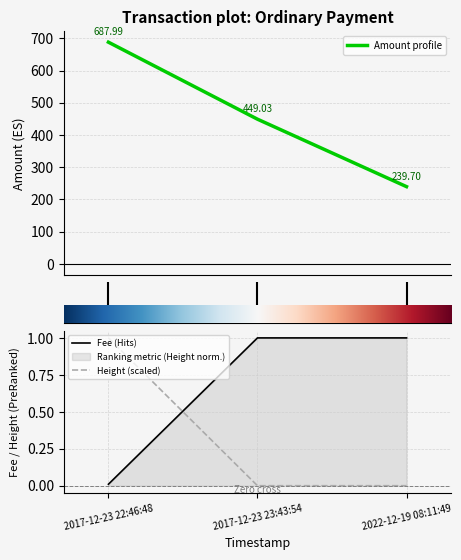

At 2022-12-19 08:11:49, list the series in order from largest to smallest.

Amount, Fee, Height